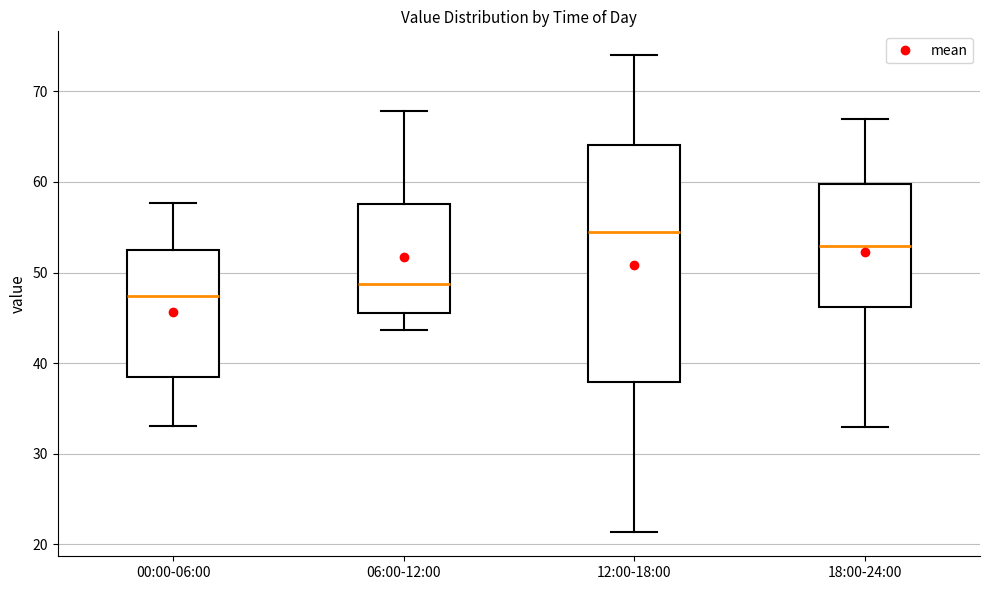

Reading left to right, read every box against the y-axis: the position of its median line, the range the box covers, and the ends of its whiskers. The values are not printed on the chart, so give them approximately, as read against the axis.

00:00-06:00: median 47, box 39 to 52, whiskers 33 to 58
06:00-12:00: median 49, box 46 to 58, whiskers 44 to 68
12:00-18:00: median 54, box 38 to 64, whiskers 21 to 74
18:00-24:00: median 53, box 46 to 60, whiskers 33 to 67